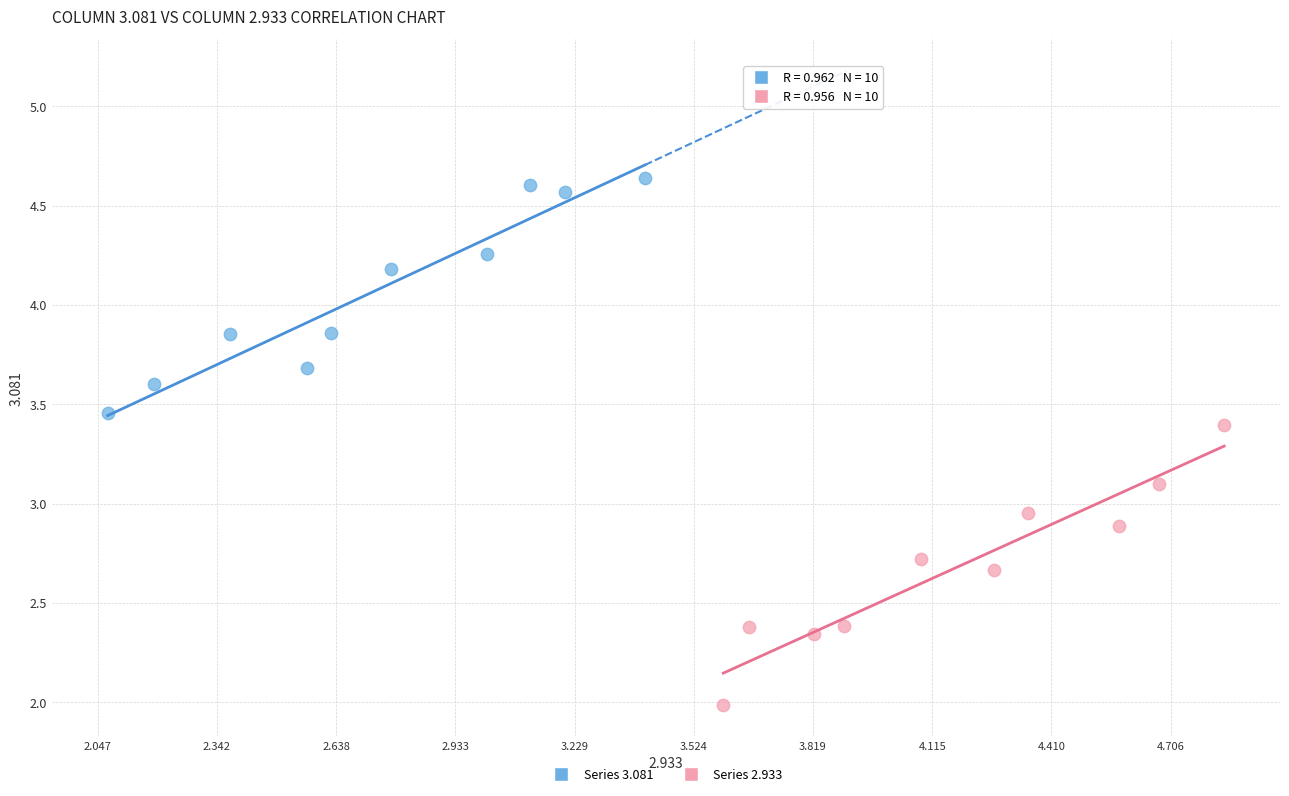

What are all the series names shown in the legend?

Series 3.081, Series 2.933